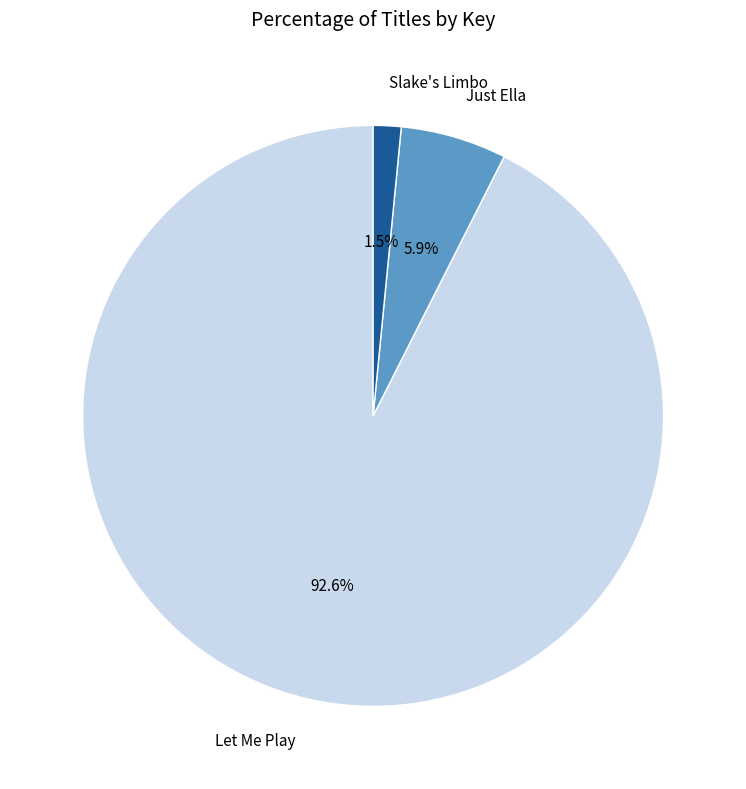

Which has a higher value, Let Me Play or Just Ella?

Let Me Play